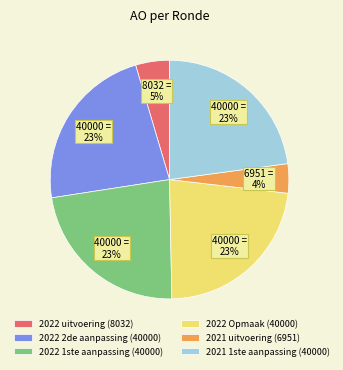

Is the sum of 2022 uitvoering (8032) and 2022 1ste aanpassing (40000) greater than half?

No